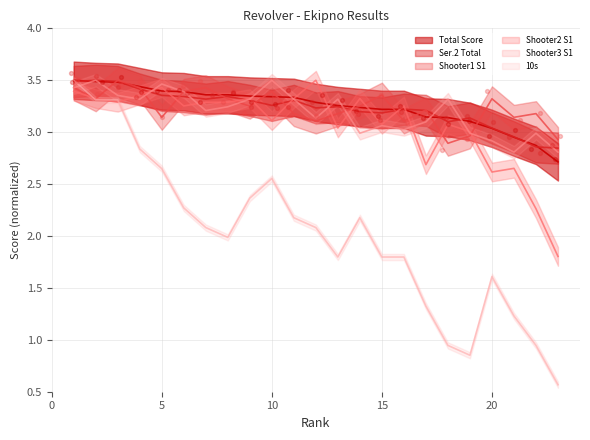

At how many categories does at least one series exceed 1?

23